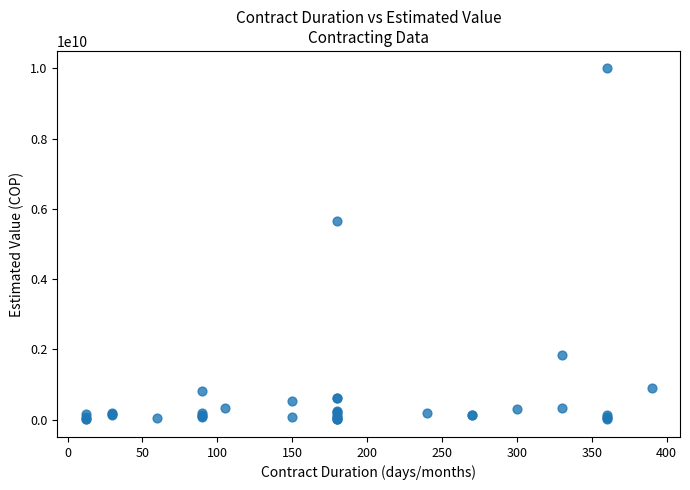

What Y value in the scatter plot is closest to 5001953450?

5665000000